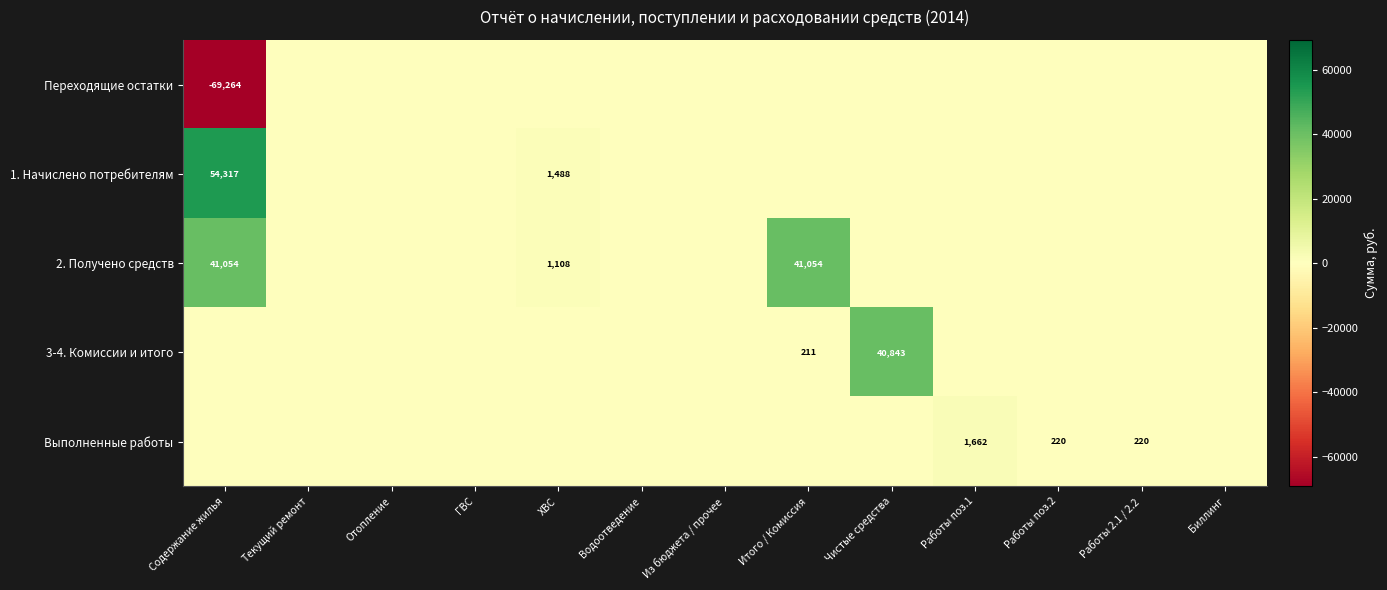

True or false: 3-4. Комиссии и итого has a value of 17244 at Чистые средства.

False